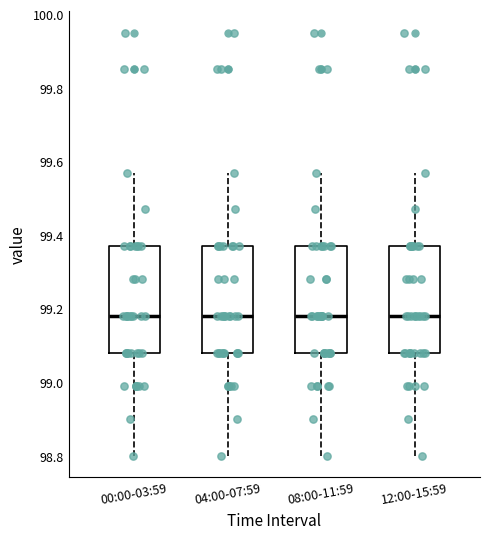

Where is the upper edge of the box for 00:00-03:59 on the y-axis? The values are not printed on the chart, so give them approximately, as read against the axis.

99.38